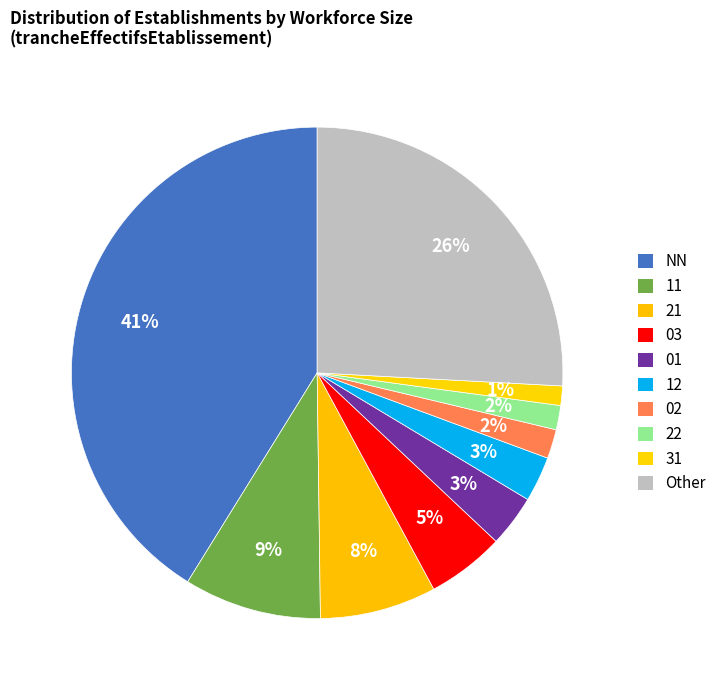

Which has a higher value, 31 or 02?

02